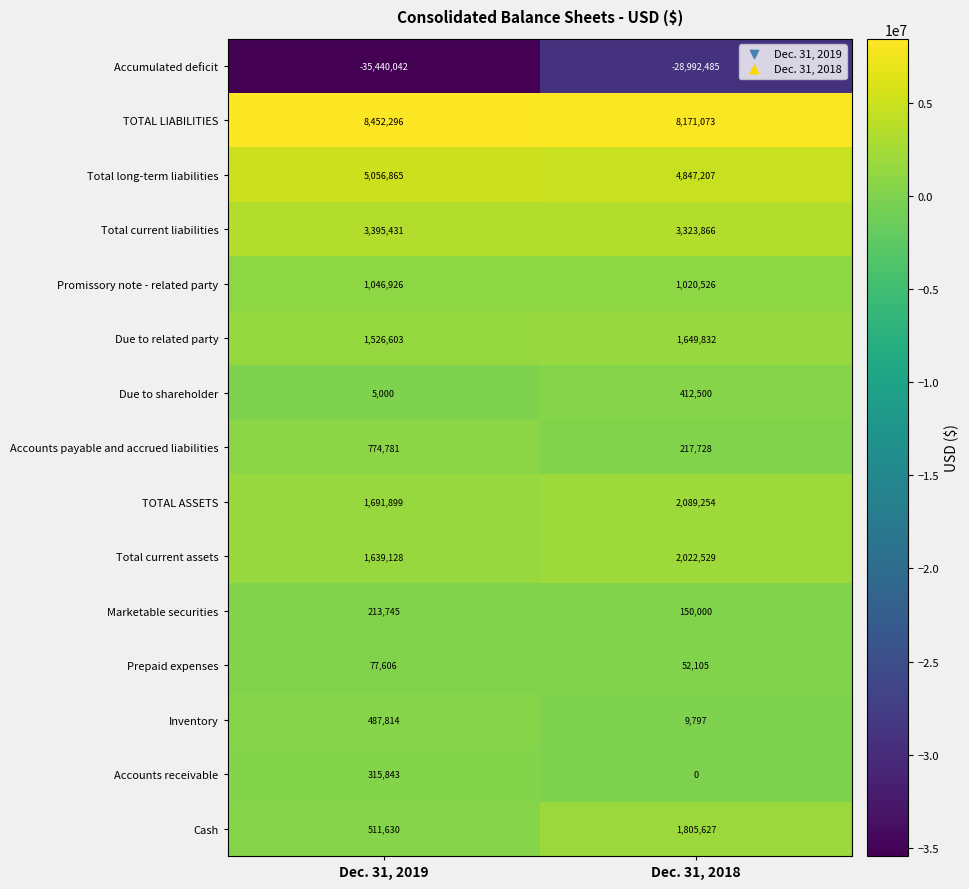

Reading left to right, extract all data points from this chart.

Accumulated deficit: Dec. 31, 2019=-35440042	Dec. 31, 2018=-28992485
TOTAL LIABILITIES: Dec. 31, 2019=8452296	Dec. 31, 2018=8171073
Total long-term liabilities: Dec. 31, 2019=5056865	Dec. 31, 2018=4847207
Total current liabilities: Dec. 31, 2019=3395431	Dec. 31, 2018=3323866
Promissory note - related party: Dec. 31, 2019=1046926	Dec. 31, 2018=1020526
Due to related party: Dec. 31, 2019=1526603	Dec. 31, 2018=1649832
Due to shareholder: Dec. 31, 2019=5000	Dec. 31, 2018=412500
Accounts payable and accrued liabilities: Dec. 31, 2019=774781	Dec. 31, 2018=217728
TOTAL ASSETS: Dec. 31, 2019=1691899	Dec. 31, 2018=2089254
Total current assets: Dec. 31, 2019=1639128	Dec. 31, 2018=2022529
Marketable securities: Dec. 31, 2019=213745	Dec. 31, 2018=150000
Prepaid expenses: Dec. 31, 2019=77606	Dec. 31, 2018=52105
Inventory: Dec. 31, 2019=487814	Dec. 31, 2018=9797
Accounts receivable: Dec. 31, 2019=315843	Dec. 31, 2018=0
Cash: Dec. 31, 2019=511630	Dec. 31, 2018=1805627